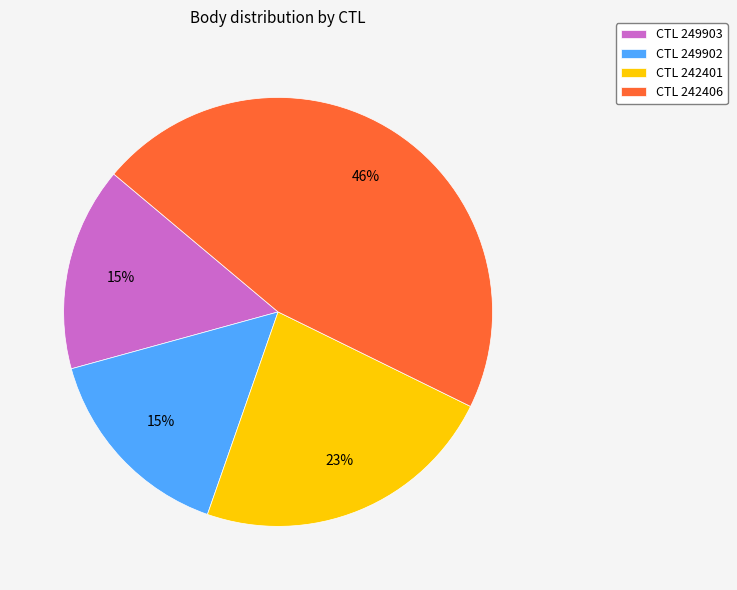

Which category has the biggest portion of the pie?

CTL 242406